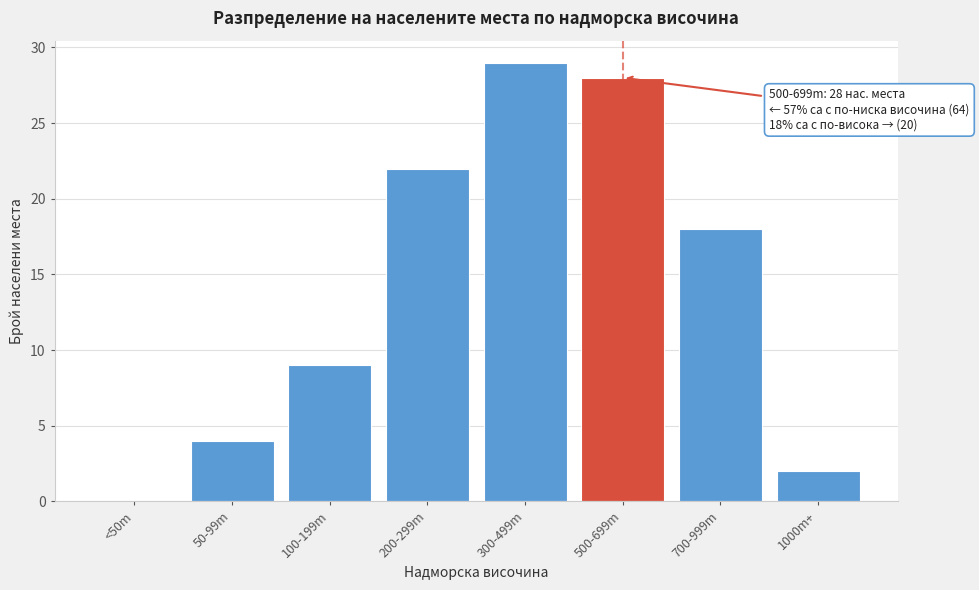

Reading left to right, extract all data points from this chart.

<50m=0	50-99m=4	100-199m=9	200-299m=22	300-499m=29	500-699m=28	700-999m=18	1000m+=2